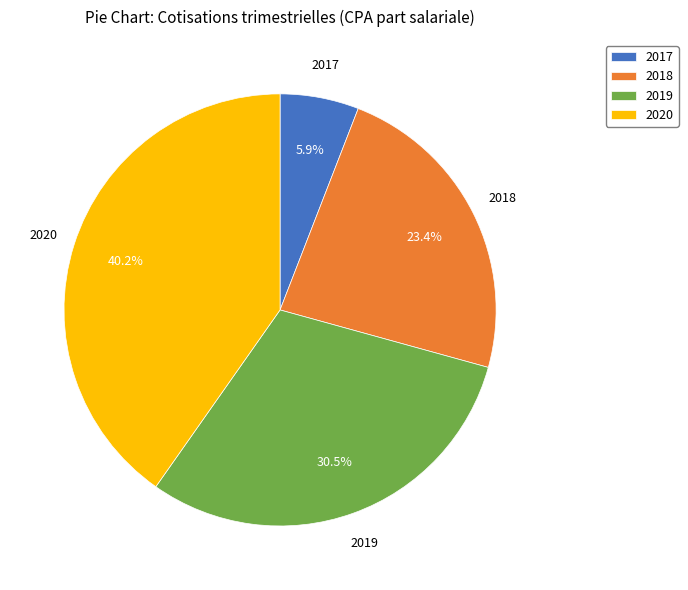

What percentage is the 2020 slice, to the nearest percent?

40%